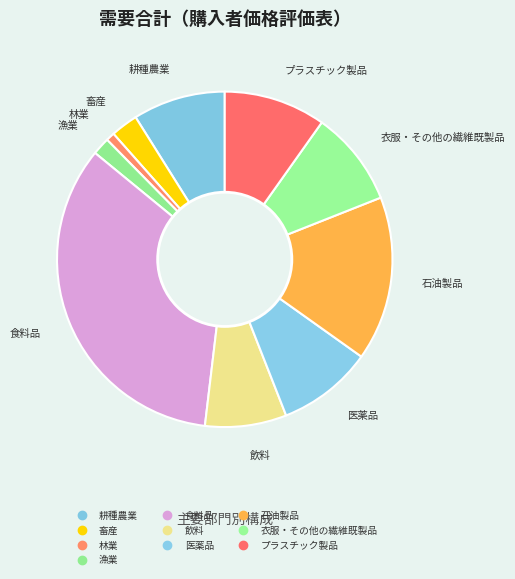

How many slices are in this pie chart?

10